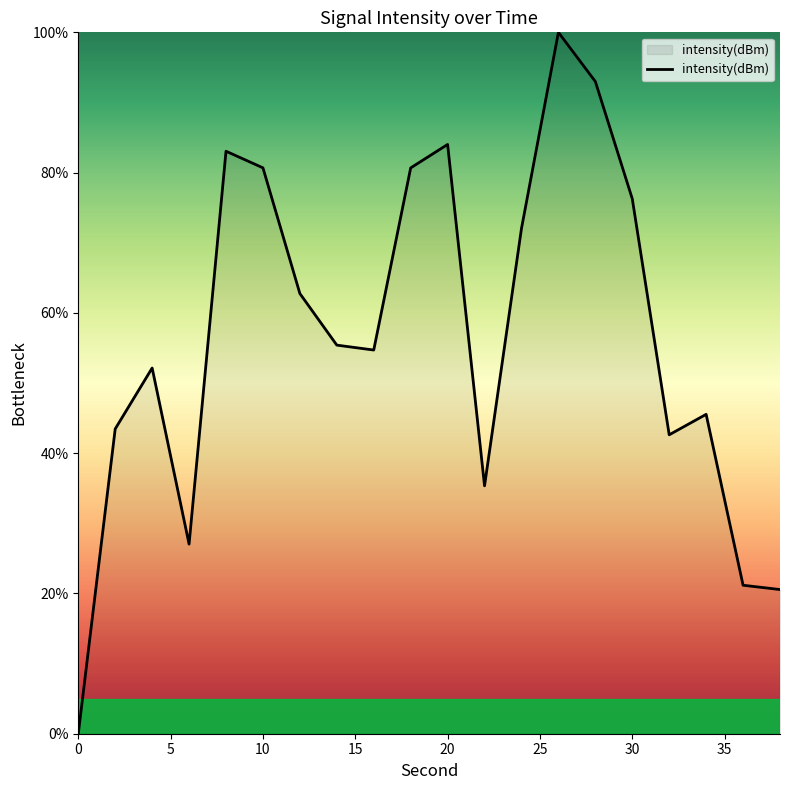

What is the maximum value shown in the chart?

100.0